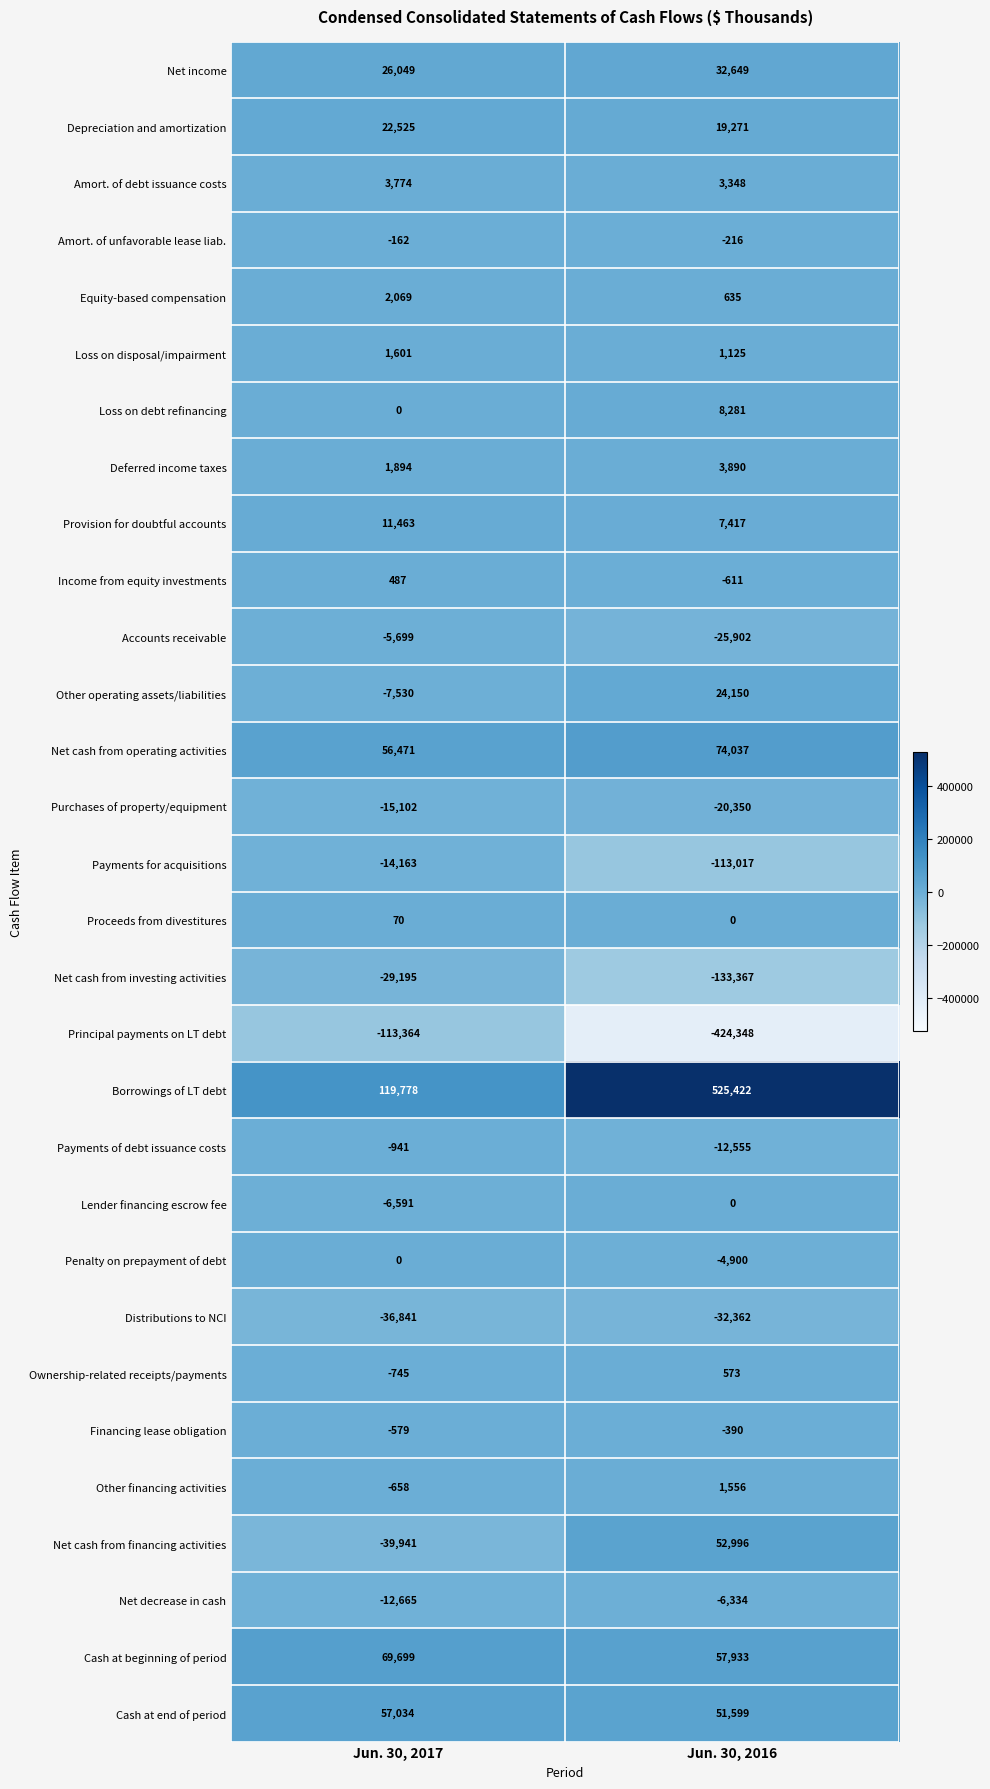

At which category is the sum across all series the highest?

Jun. 30, 2016